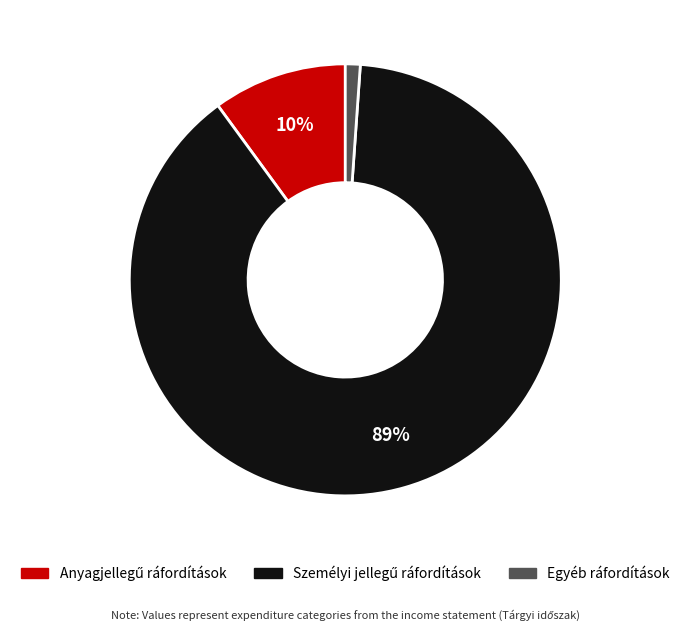

Does any single category account for the majority?

Yes